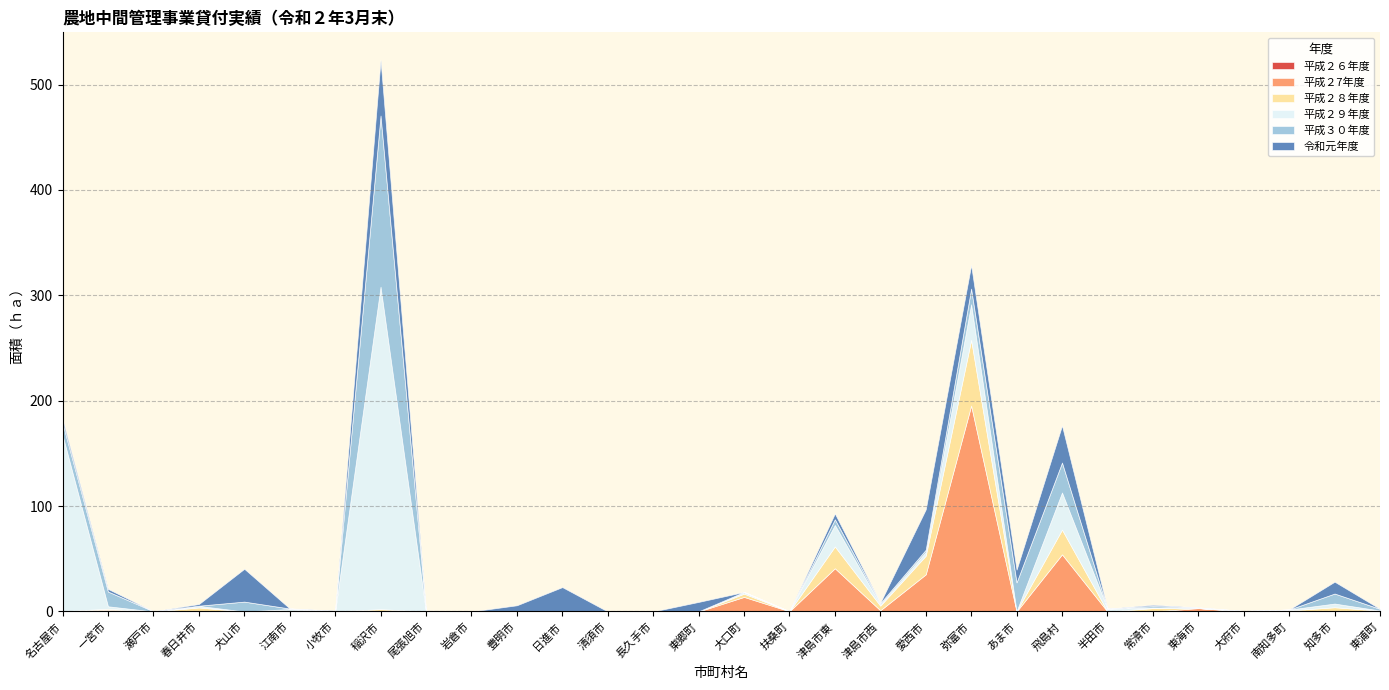

Which series has the largest total across all categories?

平成２９年度